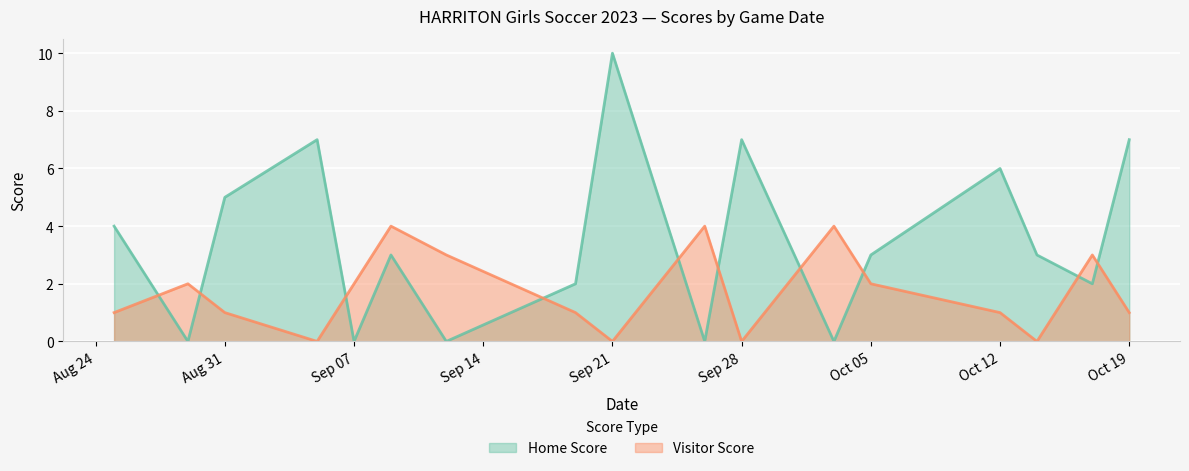

What is the sum of all Home Score values?

59